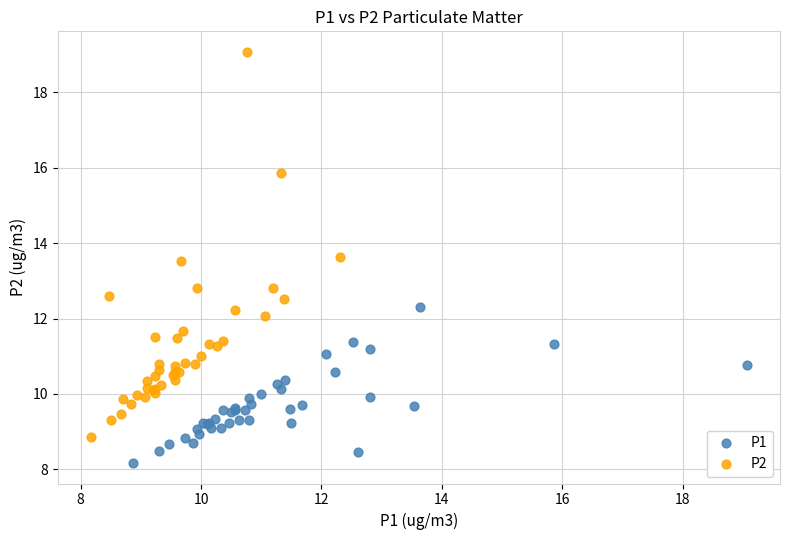

Which series has the widest spread of Y values?

P2